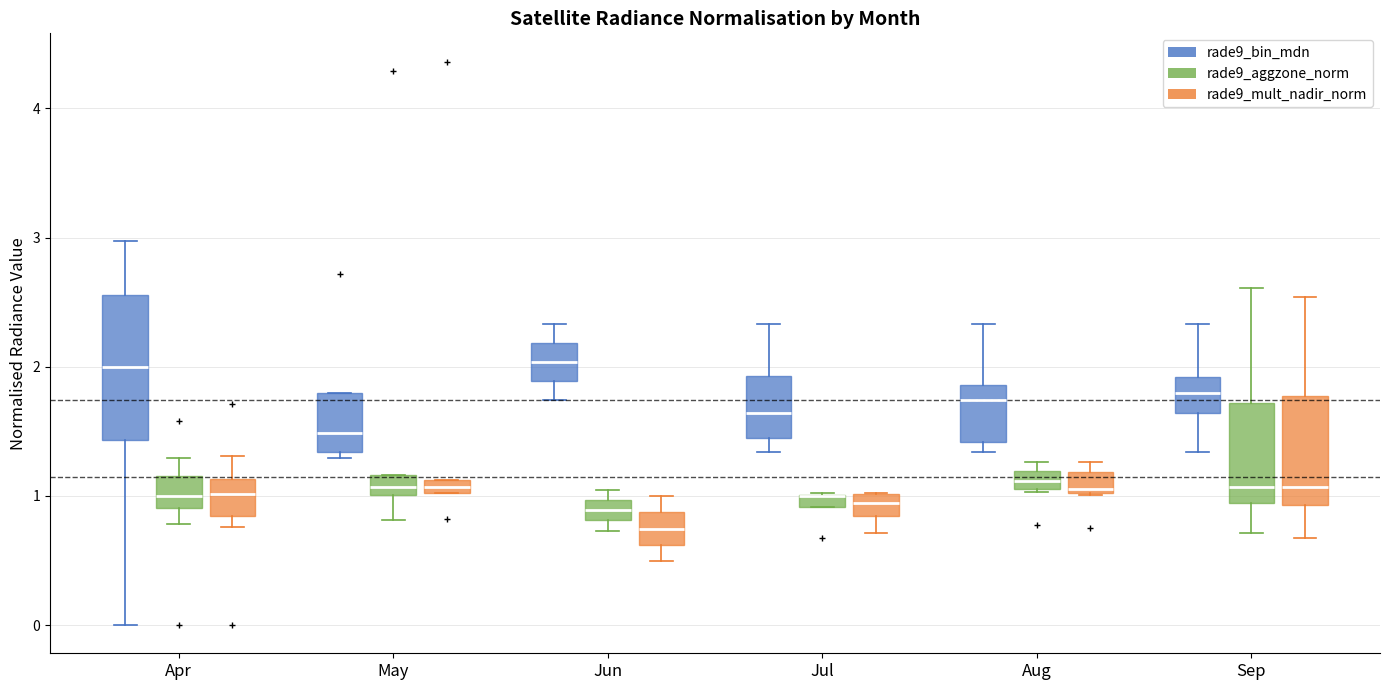

Where does the lower whisker of the box for May (rade9_aggzone_norm) end on the y-axis? The values are not printed on the chart, so give them approximately, as read against the axis.

0.8